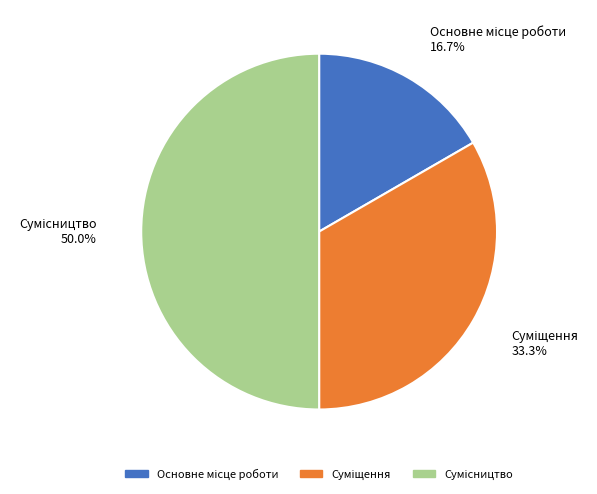

Between Основне місце роботи and Суміщення, which is larger?

Суміщення